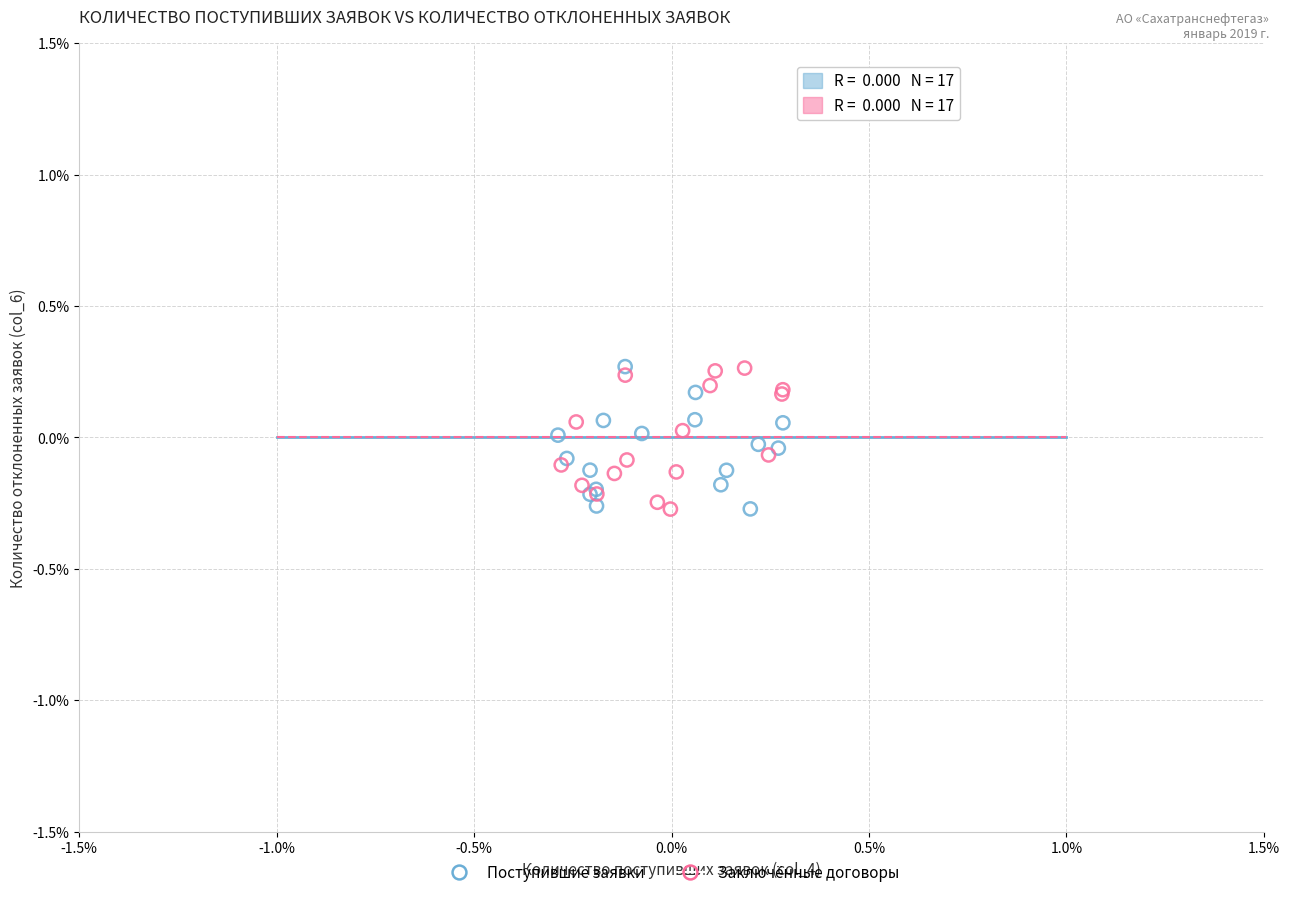

What are all the series names shown in the legend?

Поступившие заявки, Заключённые договоры